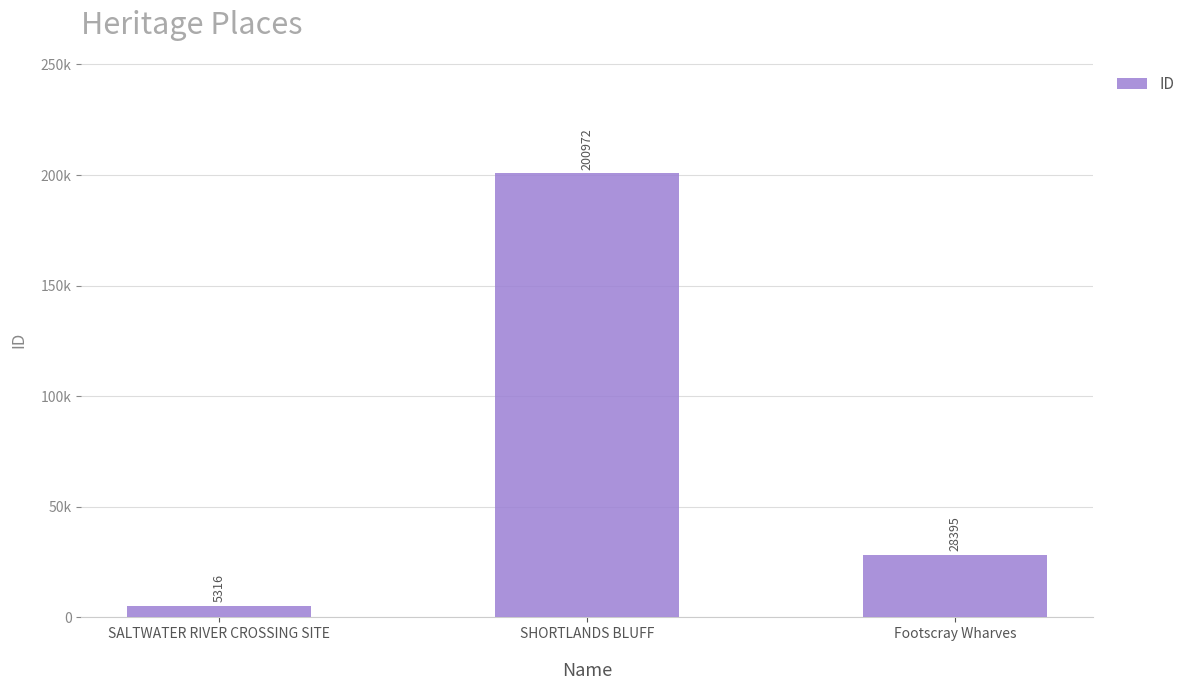

What is the smallest value displayed?

5316